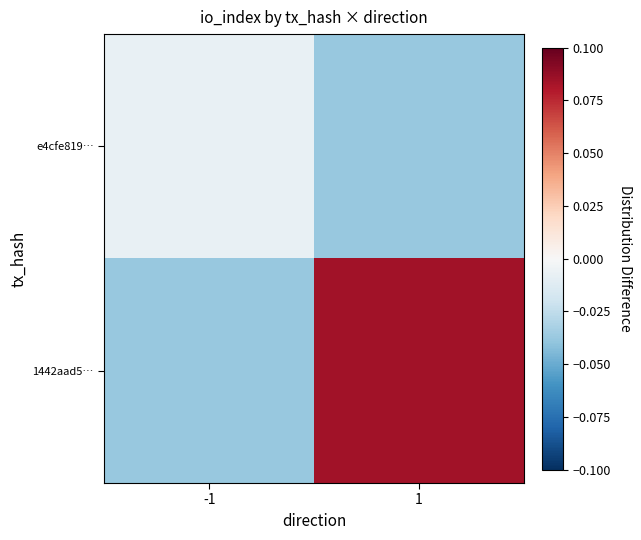

How many series are shown in this chart?

2